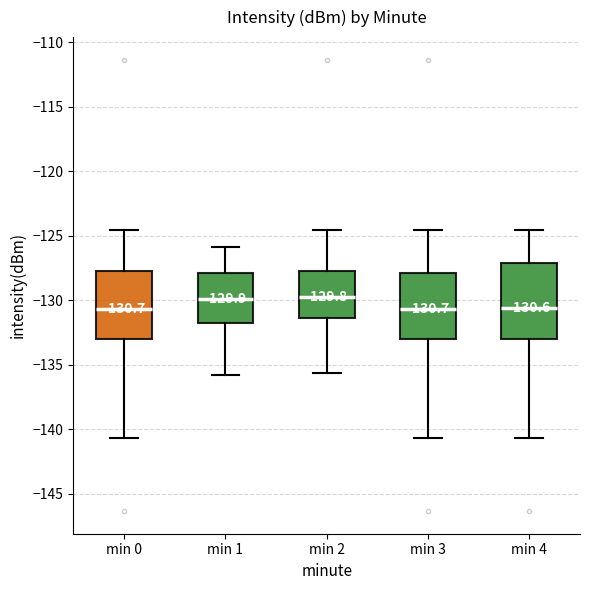

Comparing the boxes themselves (not the whiskers), which one is the tallest?

min 4